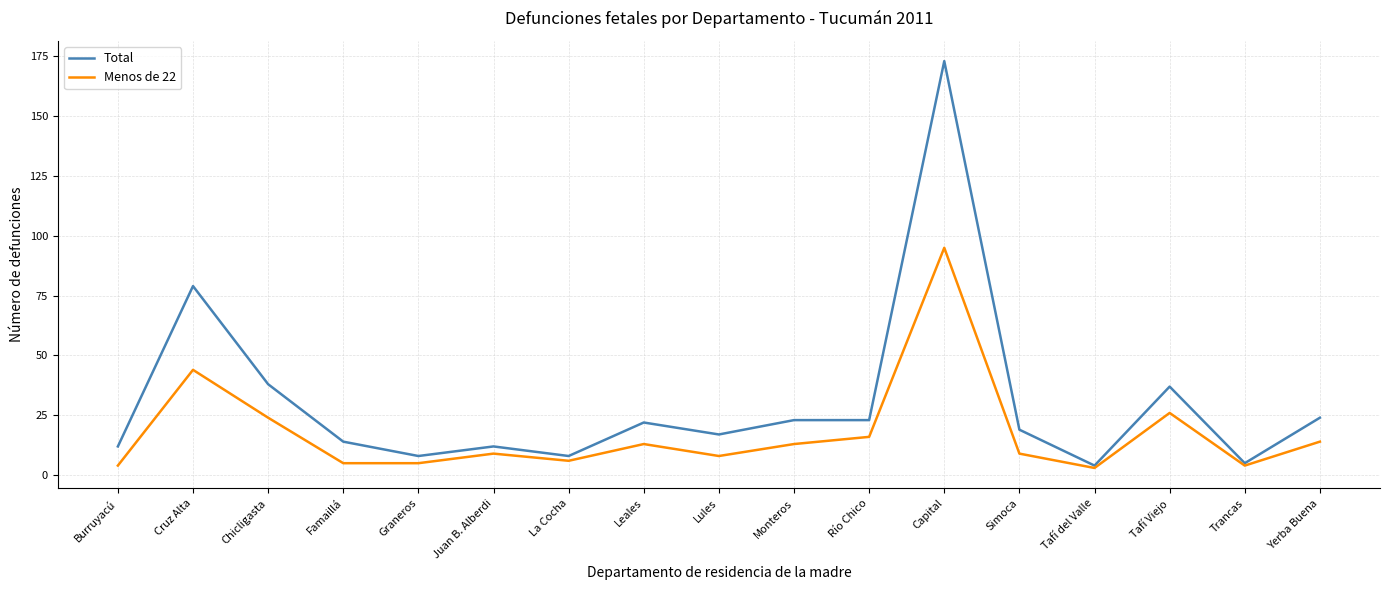

Which series has the widest spread of values?

Total